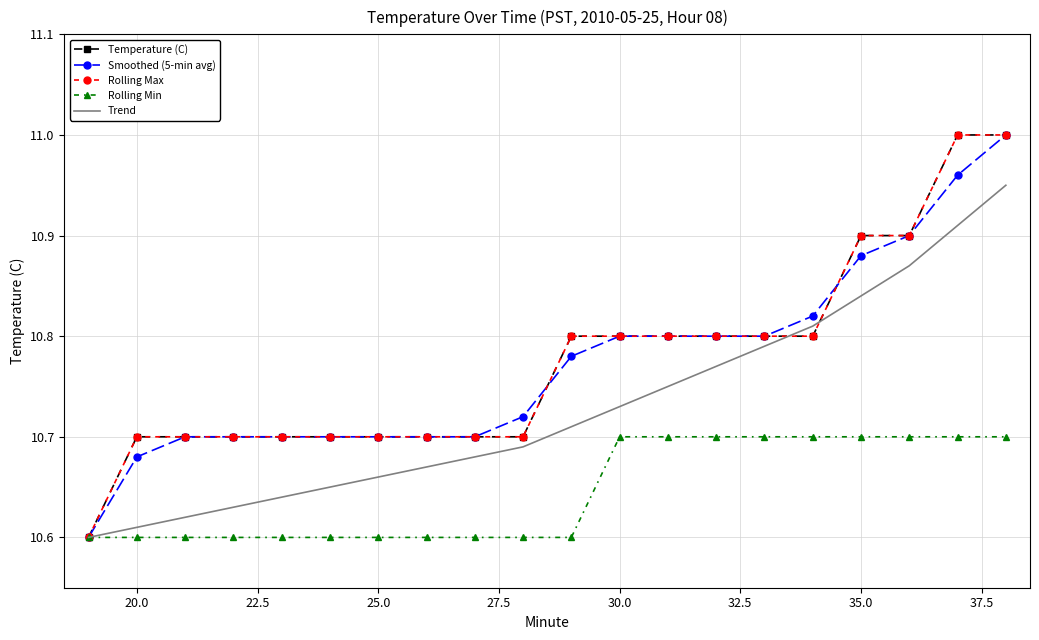

Reading left to right, extract all data points from this chart.

Temperature (C): 10.6	10.7	10.7	10.7	10.7	10.7	10.7	10.7	10.7	10.7	10.8	10.8	10.8	10.8	10.8	10.8	10.9	10.9	11.0	11.0
Smoothed (5-min avg): 10.6	10.7	10.7	10.7	10.7	10.7	10.7	10.7	10.7	10.7	10.8	10.8	10.8	10.8	10.8	10.8	10.9	10.9	11.0	11.0
Rolling Max: 10.6	10.7	10.7	10.7	10.7	10.7	10.7	10.7	10.7	10.7	10.8	10.8	10.8	10.8	10.8	10.8	10.9	10.9	11.0	11.0
Rolling Min: 10.6	10.6	10.6	10.6	10.6	10.6	10.6	10.6	10.6	10.6	10.6	10.7	10.7	10.7	10.7	10.7	10.7	10.7	10.7	10.7
Trend: 10.6	10.6	10.6	10.6	10.6	10.7	10.7	10.7	10.7	10.7	10.7	10.7	10.8	10.8	10.8	10.8	10.8	10.9	10.9	10.9